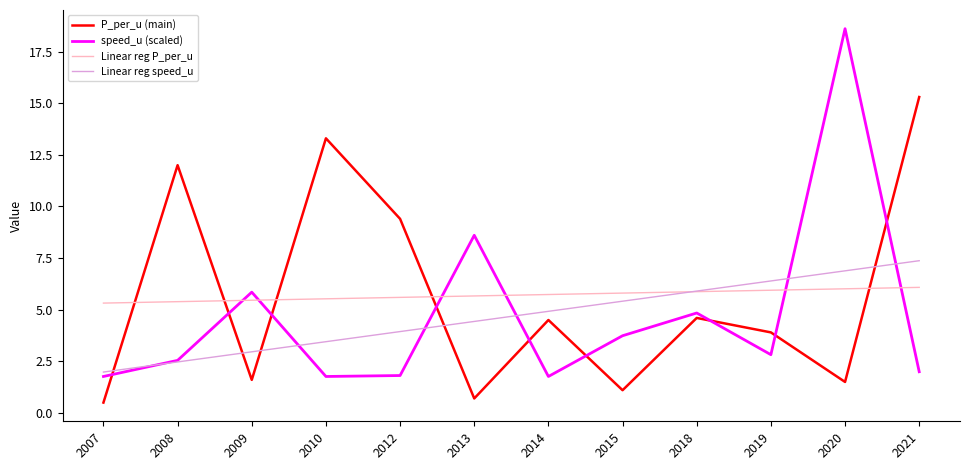

What are all the series names shown in the legend?

P_per_u (main), speed_u (scaled), Linear reg P_per_u, Linear reg speed_u